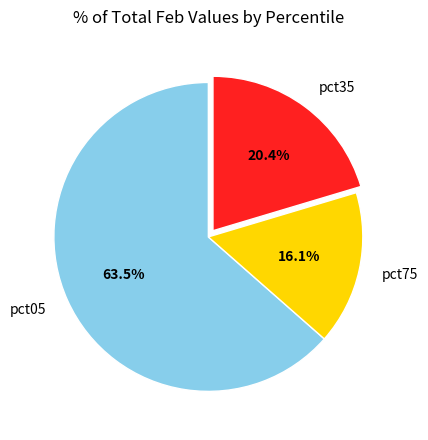

Rank the categories by value from lowest to highest.

pct75, pct35, pct05